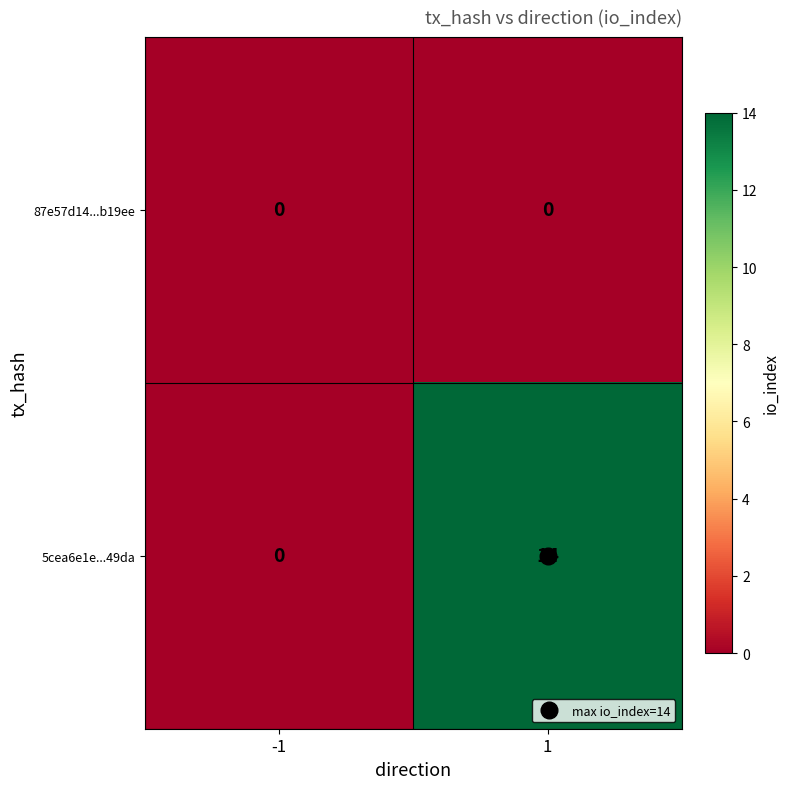

The 5cea6e1e...49da series shows 0 at -1. True or false?

True